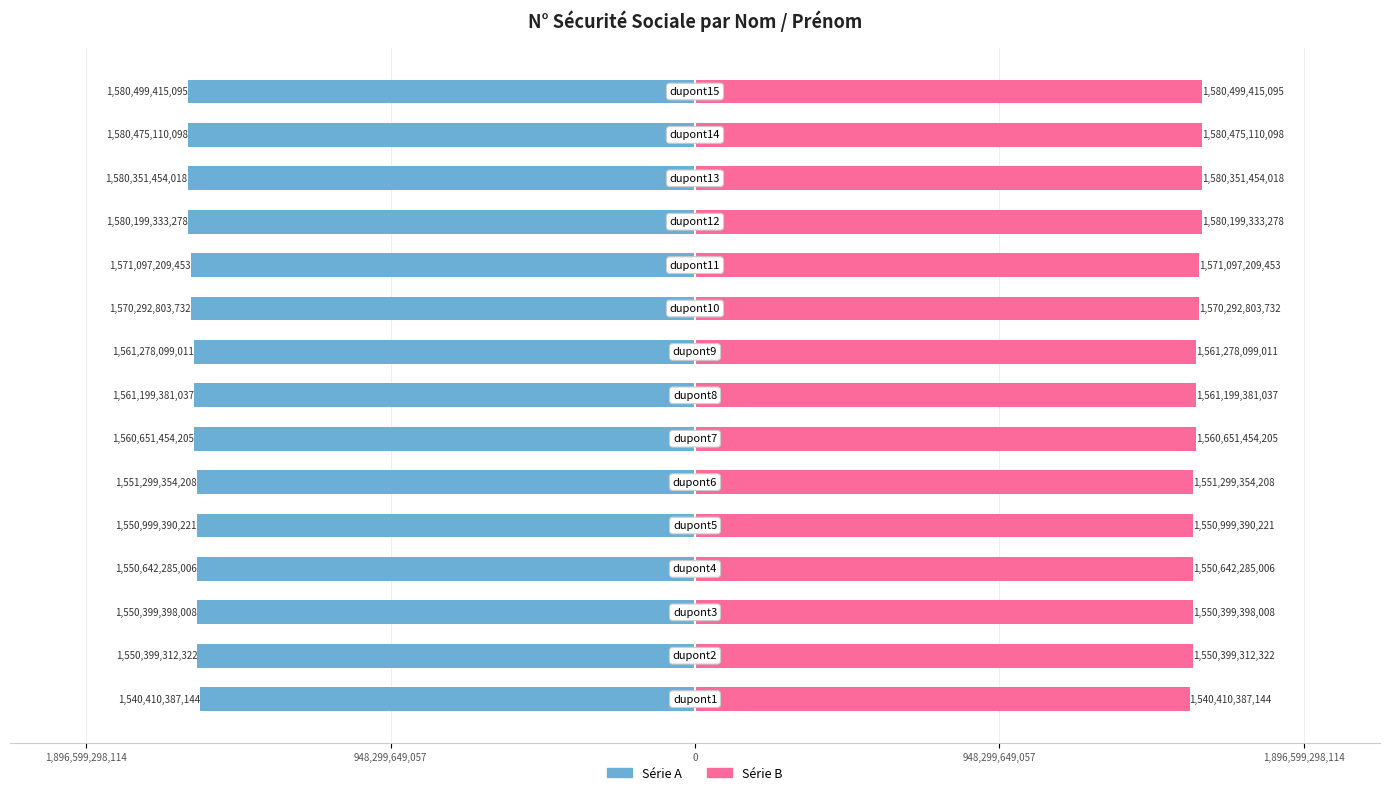

List the series in order of their peak value, lowest first.

Série A (gauche), Série B (droite)